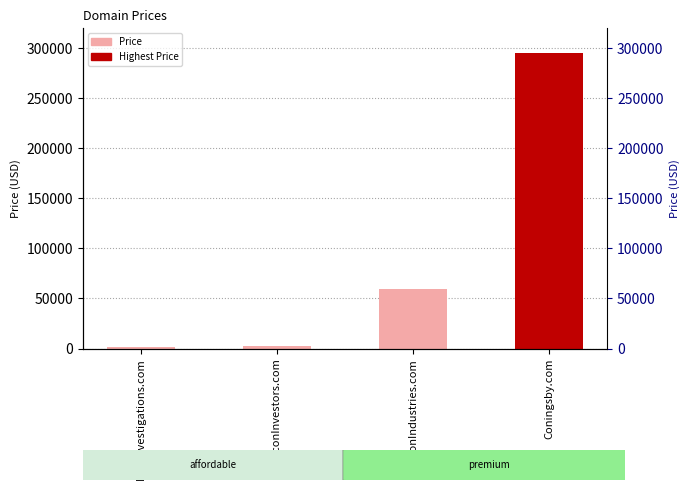

What is the difference between the second highest and minimum values?

58000